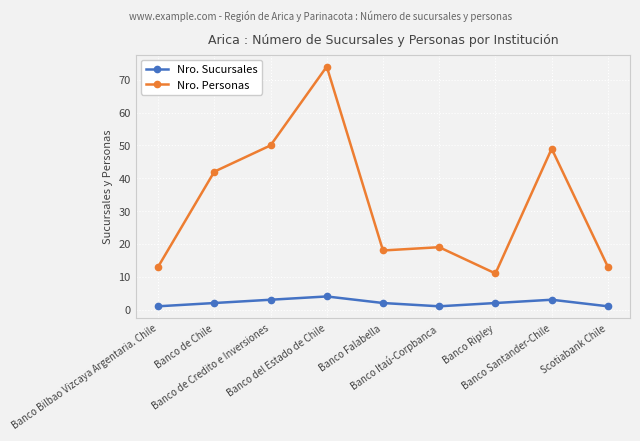

Reading right to left, extract all data points from this chart.

Nro. Sucursales: 1	3	2	1	2	4	3	2	1
Nro. Personas: 13	49	11	19	18	74	50	42	13